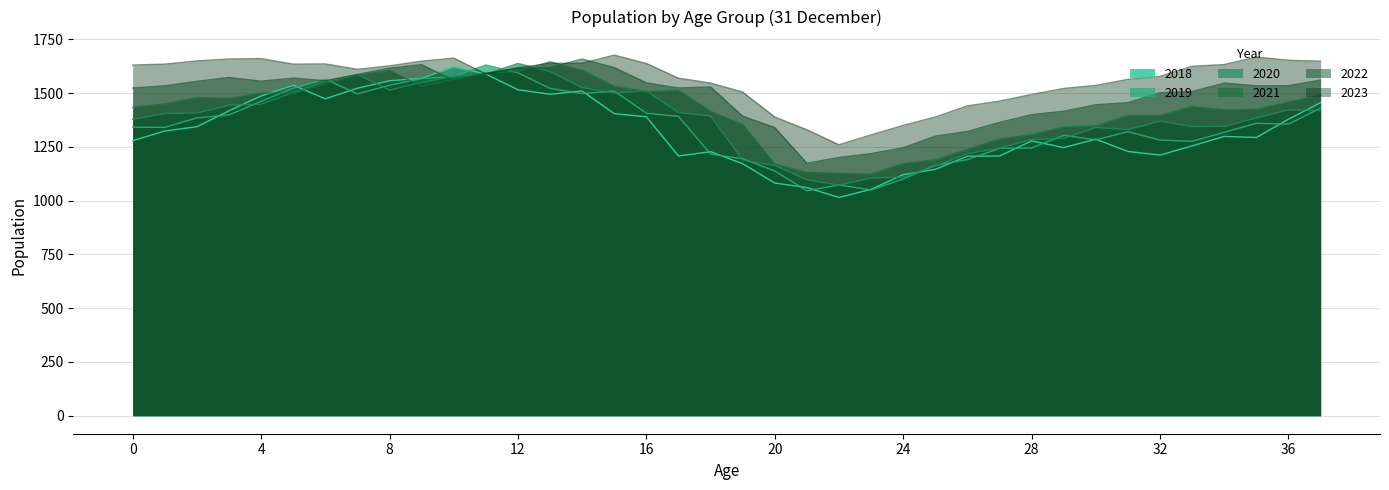

Reading left to right, list all the values displayed in this chart.

2018: 1279	1324	1344	1418	1487	1537	1474	1523	1558	1569	1623	1589	1516	1495	1510	1405	1390	1208	1228	1172	1082	1061	1015	1053	1121	1146	1207	1208	1278	1247	1286	1229	1212	1255	1299	1294	1379	1456
2019: 1342	1341	1385	1399	1462	1523	1565	1497	1537	1568	1578	1631	1595	1522	1498	1510	1407	1392	1217	1195	1138	1046	1073	1050	1101	1165	1191	1243	1245	1304	1283	1321	1282	1276	1318	1360	1356	1431
2020: 1379	1406	1408	1444	1449	1503	1555	1587	1515	1550	1579	1589	1638	1601	1526	1501	1511	1410	1394	1189	1164	1098	1072	1106	1110	1162	1219	1244	1285	1290	1341	1331	1370	1345	1346	1385	1423	1420
2021: 1434	1451	1480	1476	1501	1499	1543	1583	1606	1532	1565	1594	1601	1646	1606	1532	1507	1514	1416	1354	1170	1132	1127	1124	1173	1190	1239	1287	1307	1342	1348	1397	1396	1438	1422	1425	1459	1493
2022: 1524	1534	1555	1573	1556	1570	1558	1587	1616	1633	1559	1591	1616	1619	1659	1619	1548	1524	1529	1393	1340	1174	1201	1219	1246	1300	1322	1364	1400	1416	1446	1456	1502	1508	1547	1534	1535	1561
2023: 1631	1635	1650	1659	1661	1635	1636	1611	1627	1649	1663	1590	1618	1639	1639	1677	1638	1570	1547	1505	1389	1330	1260	1306	1350	1389	1441	1463	1494	1522	1536	1564	1578	1625	1633	1668	1653	1649